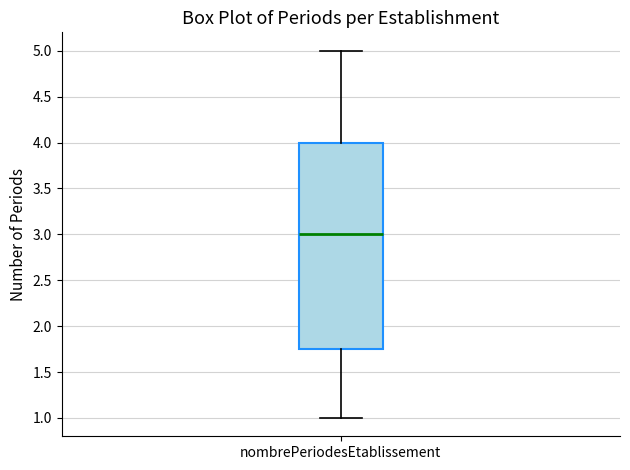

Read this box plot against the y-axis: the position of the median line, the range covered by the box, and the ends of both whiskers. The values are not printed on the chart, so give them approximately, as read against the axis.

median 3.00, box 1.75 to 4.00, whiskers 1.00 to 5.00